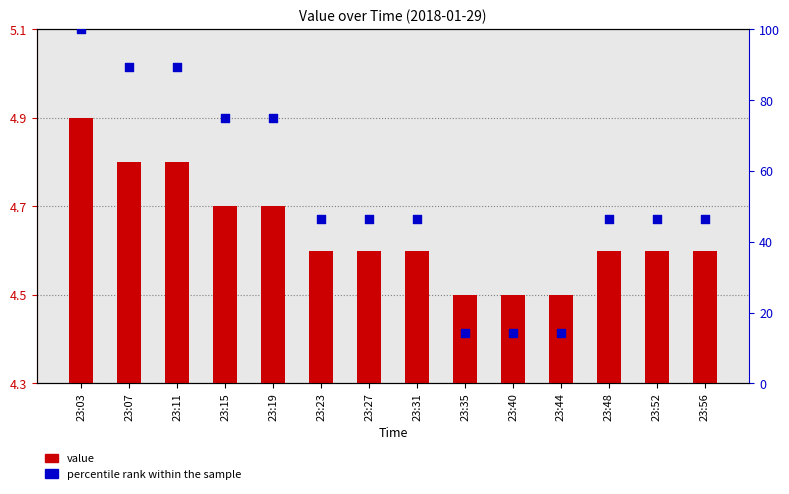

What are all the series names shown in the legend?

value, percentile rank within the sample